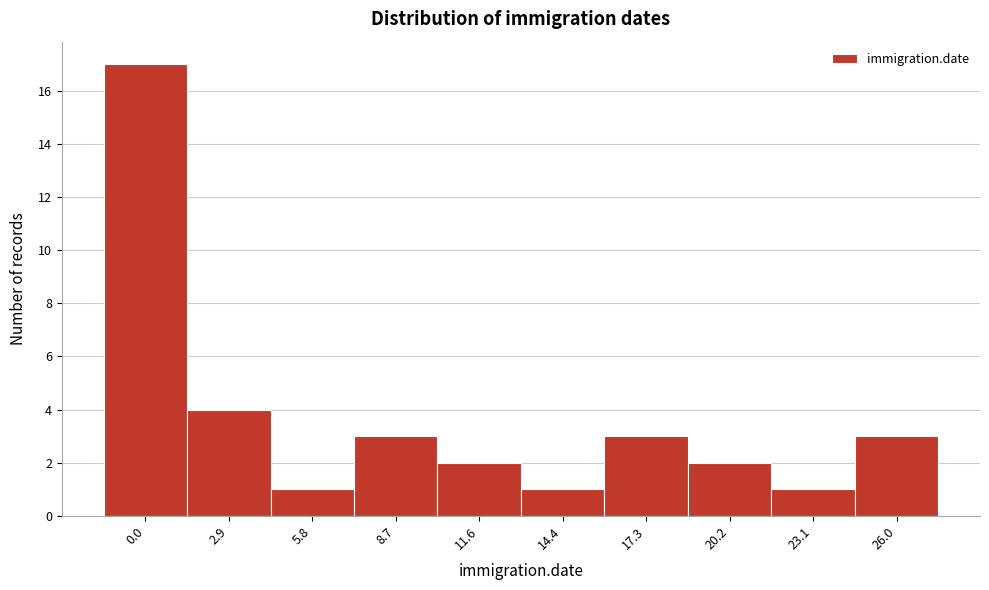

Reading right to left, extract all data points from this chart.

3	1	2	3	1	2	3	1	4	17